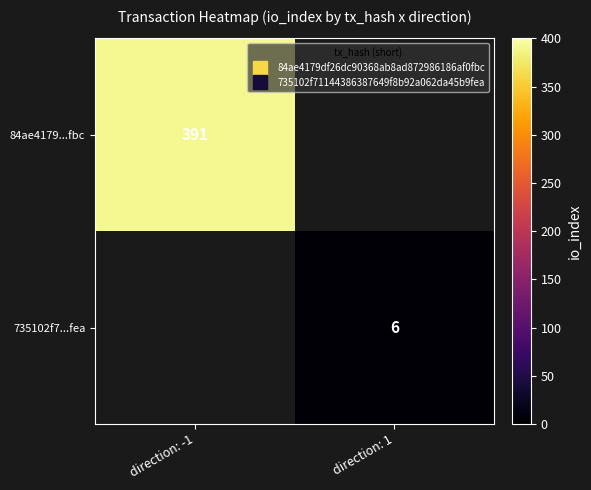

How many values in 84ae4179...fbc are above zero?

1